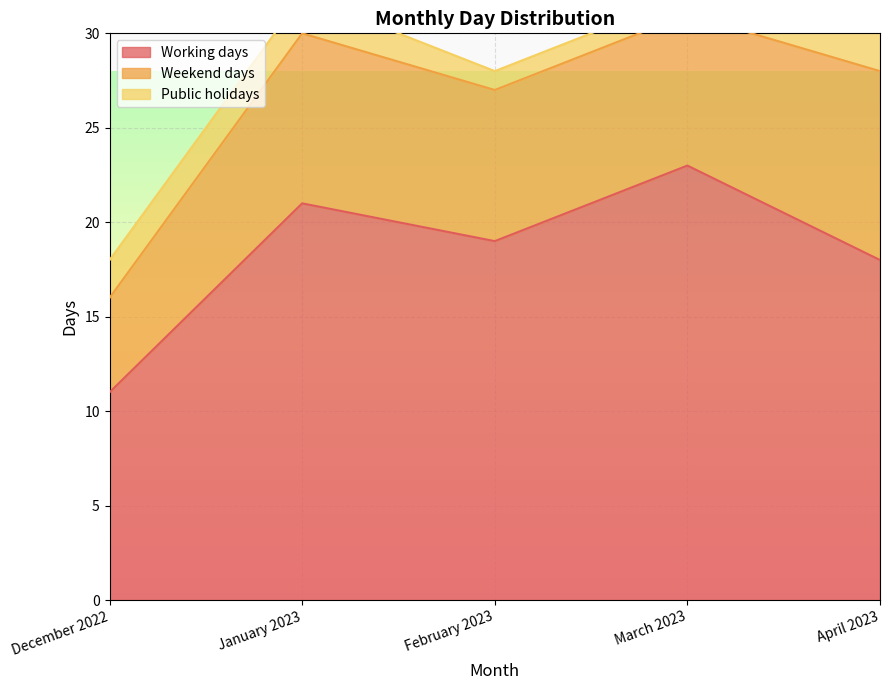

How many categories are shown in the chart?

5